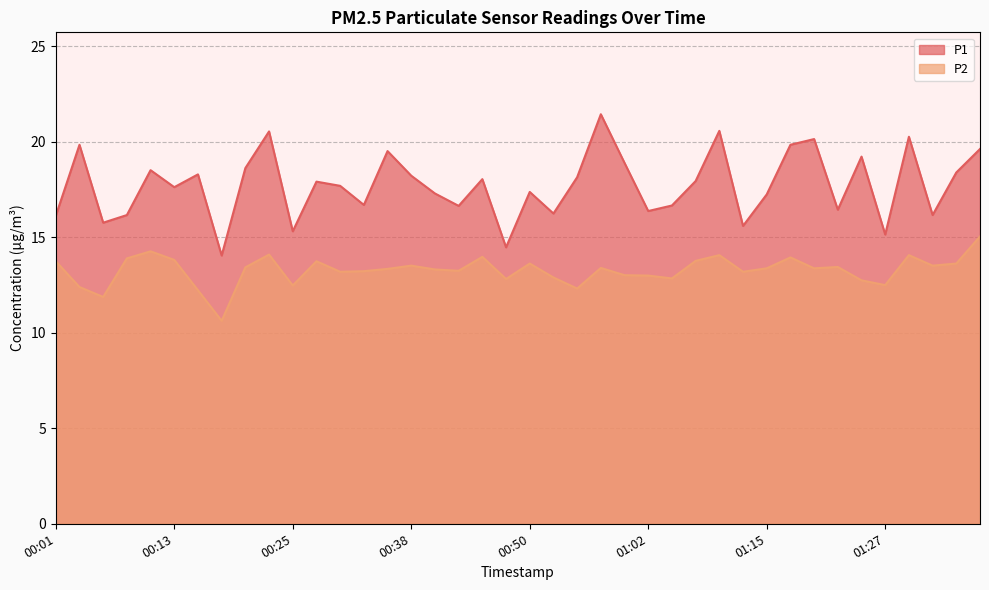

Reading left to right, extract all data points from this chart.

P1: 16.1	19.9	15.8	16.2	18.5	17.6	18.3	14.1	18.6	20.6	15.3	17.9	17.7	16.7	19.5	18.2	17.3	16.6	18.1	14.5	17.4	16.2	18.1	21.4	18.9	16.4	16.7	17.9	20.6	15.6	17.2	19.9	20.1	16.4	19.2	15.2	20.3	16.2	18.4	19.6
P2: 13.8	12.4	11.9	13.9	14.3	13.8	12.2	10.6	13.4	14.1	12.5	13.8	13.2	13.2	13.3	13.5	13.3	13.2	14.0	12.8	13.6	12.9	12.3	13.4	13.0	13.0	12.8	13.8	14.1	13.2	13.4	13.9	13.4	13.4	12.8	12.5	14.1	13.5	13.6	15.1